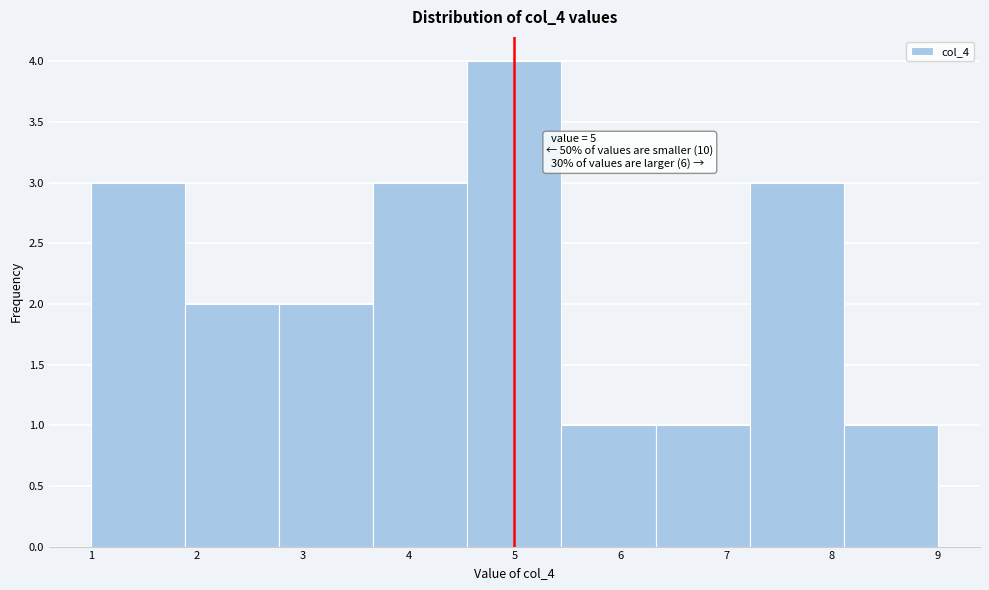

Over which range of the x-axis is the bar tallest?

4.6 to 5.4